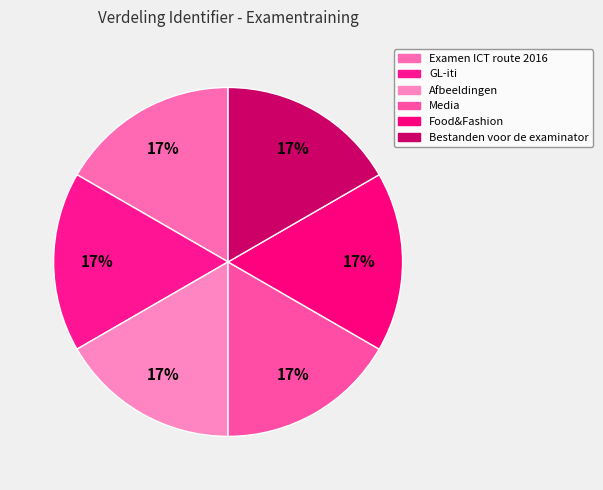

What is the ratio of the value at Examen ICT route 2016 to the value at Afbeeldingen?

1.0